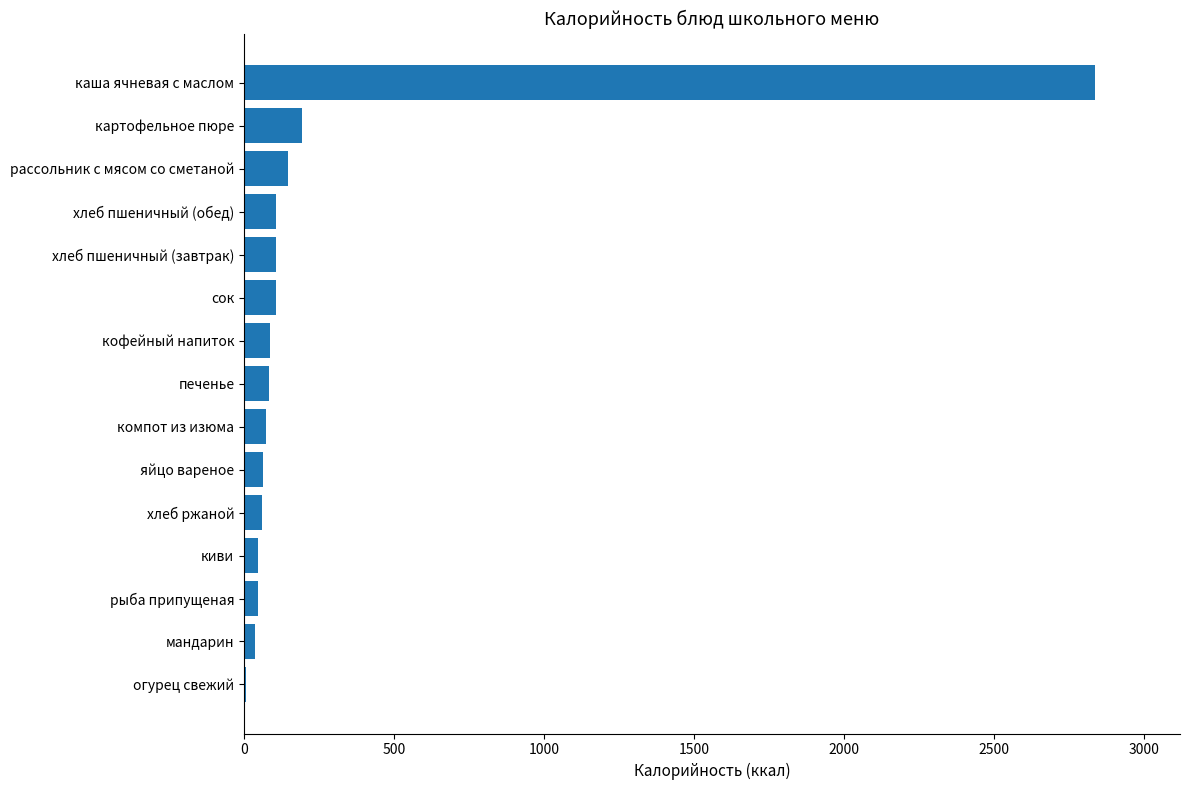

How many data points does each series have?

15